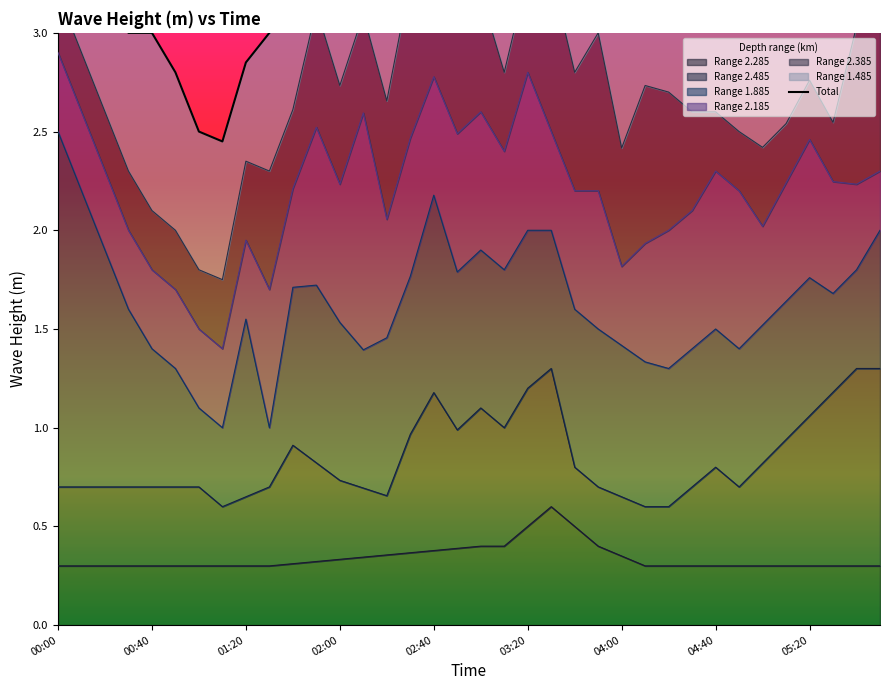

What is the highest value of the Range 2.285 series?

0.6